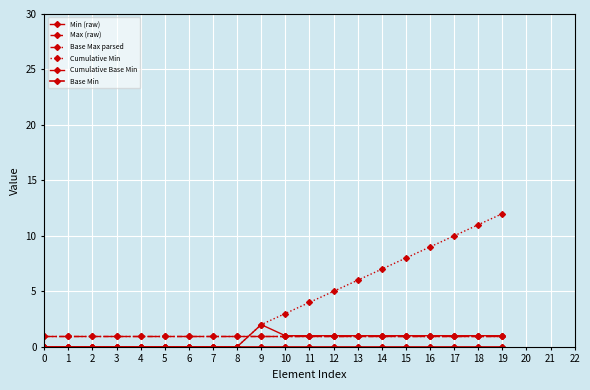

True or false: Max (raw) and Base Min cross at least once.

False